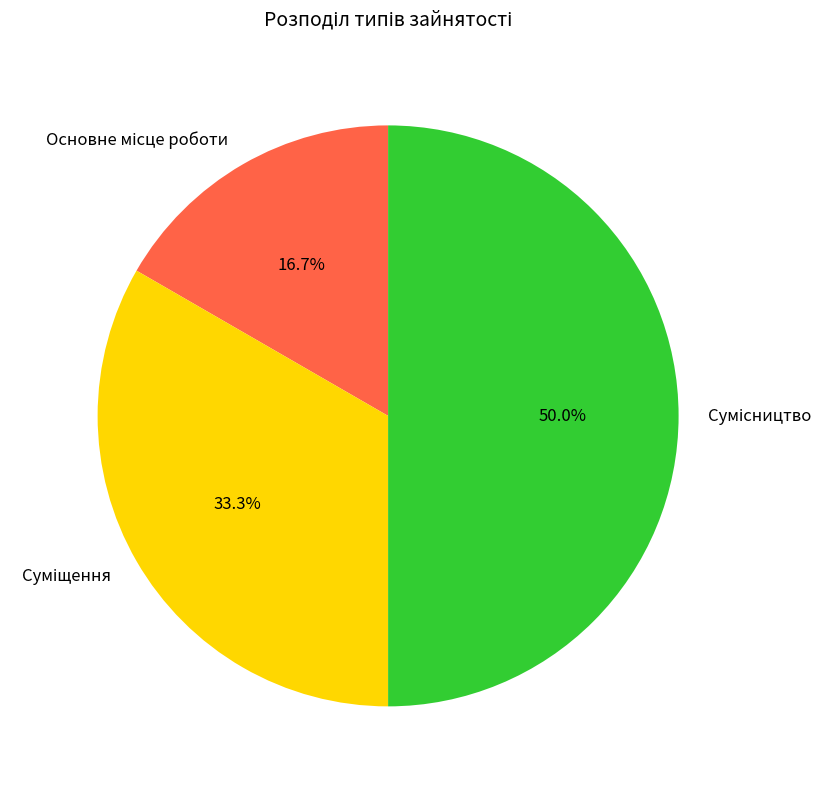

Count the number of slices in the pie.

3